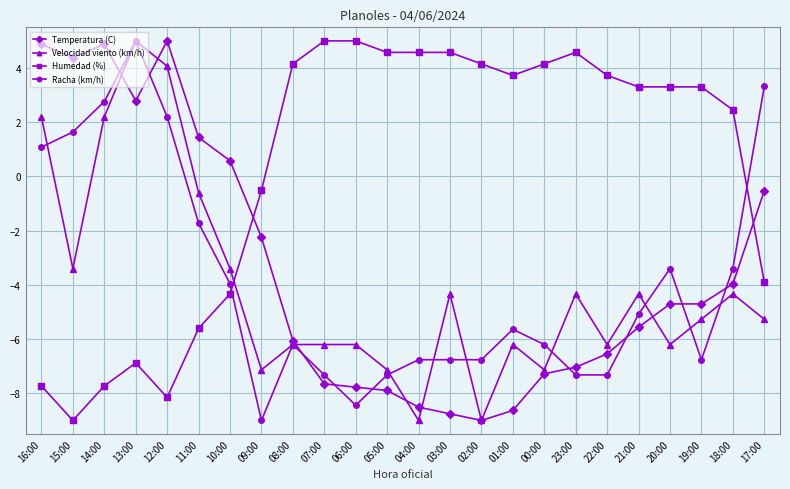

Between 11:00 and 08:00, which series saw the biggest shift?

Humedad (%)